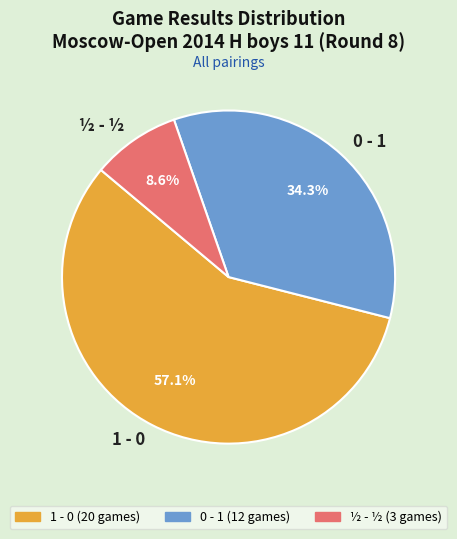

Which category accounts for the majority?

1 - 0